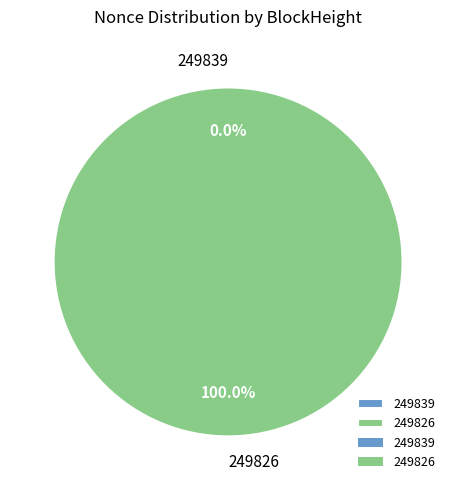

Rank the categories by value from highest to lowest.

249826, 249839